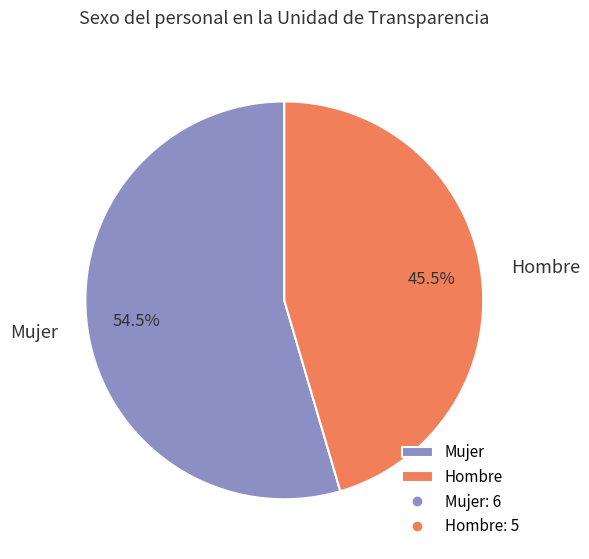

Does Mujer represent more than half of the total?

Yes